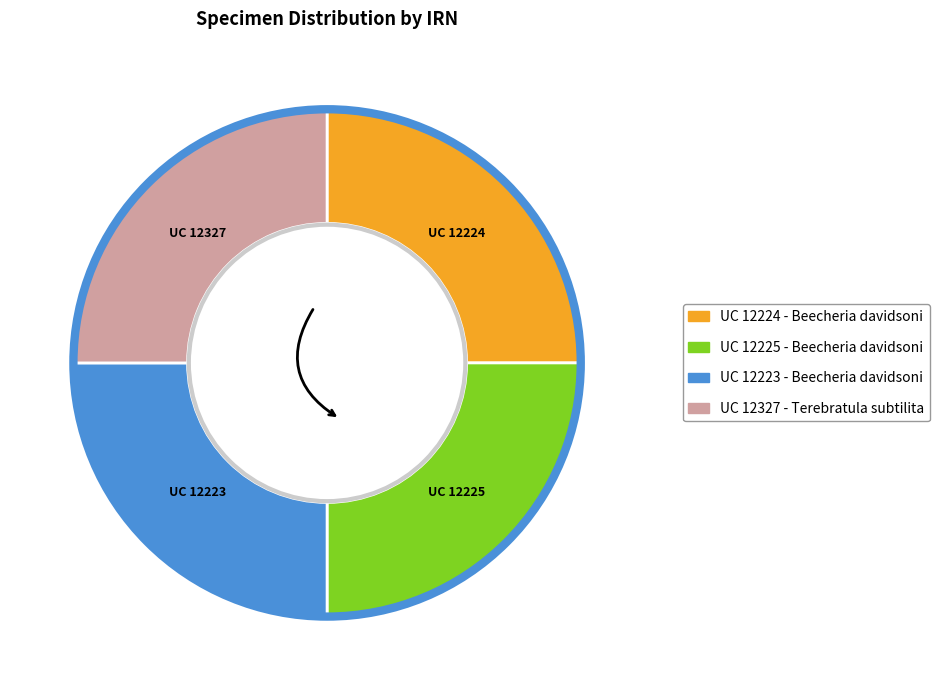

Is there any slice that represents more than half of the pie?

No